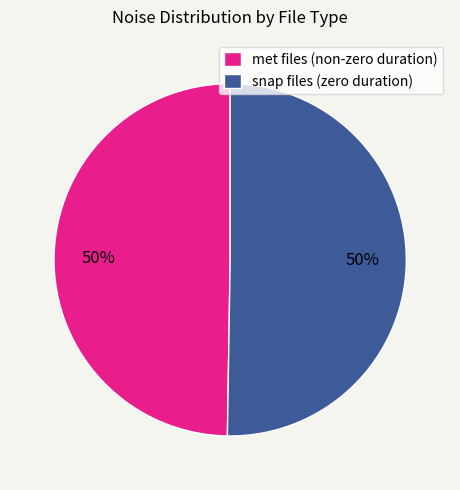

To the nearest percent, what is the combined percentage of snap files (zero duration) and met files (non-zero duration)?

100%